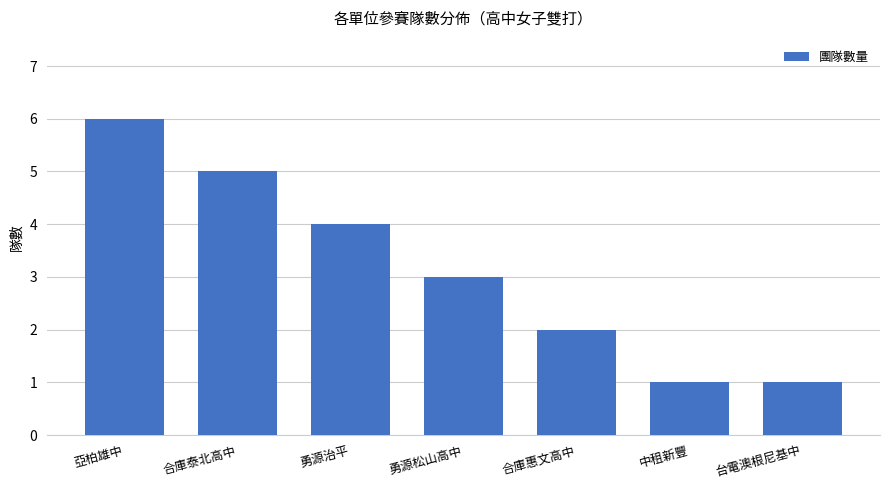

At which category does the chart reach its peak across all series?

亞柏雄中